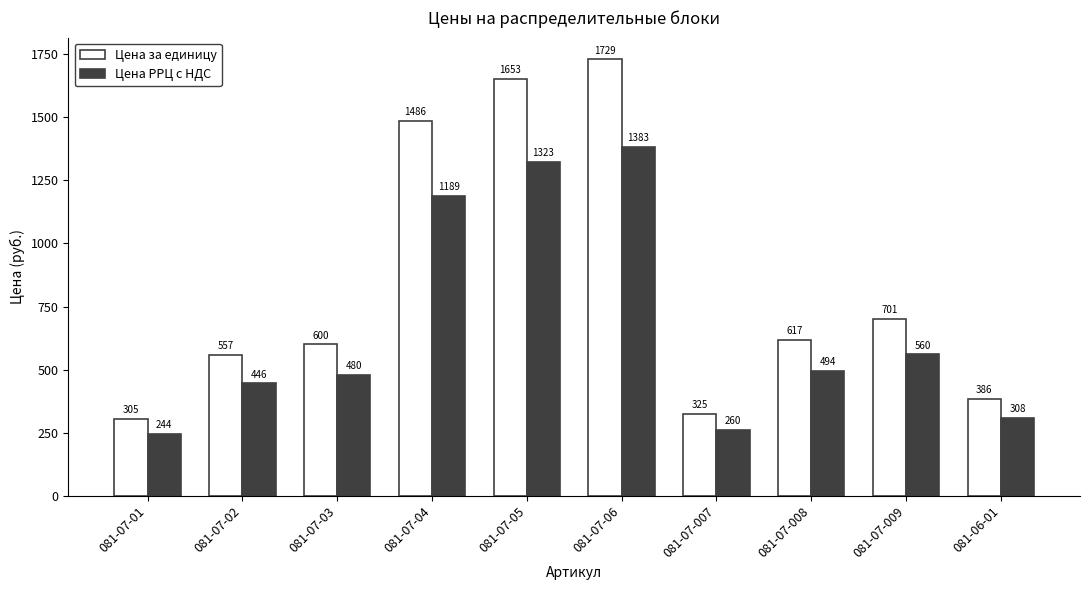

Rank the categories by Цена за единицу value from lowest to highest.

081-07-01, 081-07-007, 081-06-01, 081-07-02, 081-07-03, 081-07-008, 081-07-009, 081-07-04, 081-07-05, 081-07-06